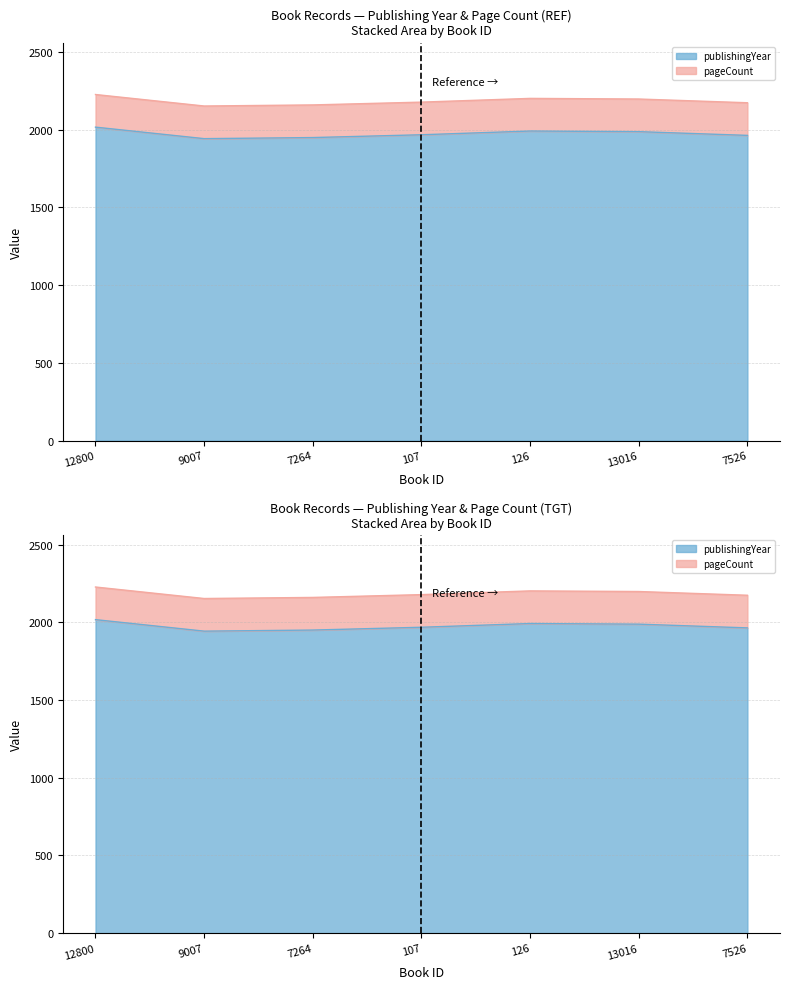

What is the label of the 7th point from the left?

7526